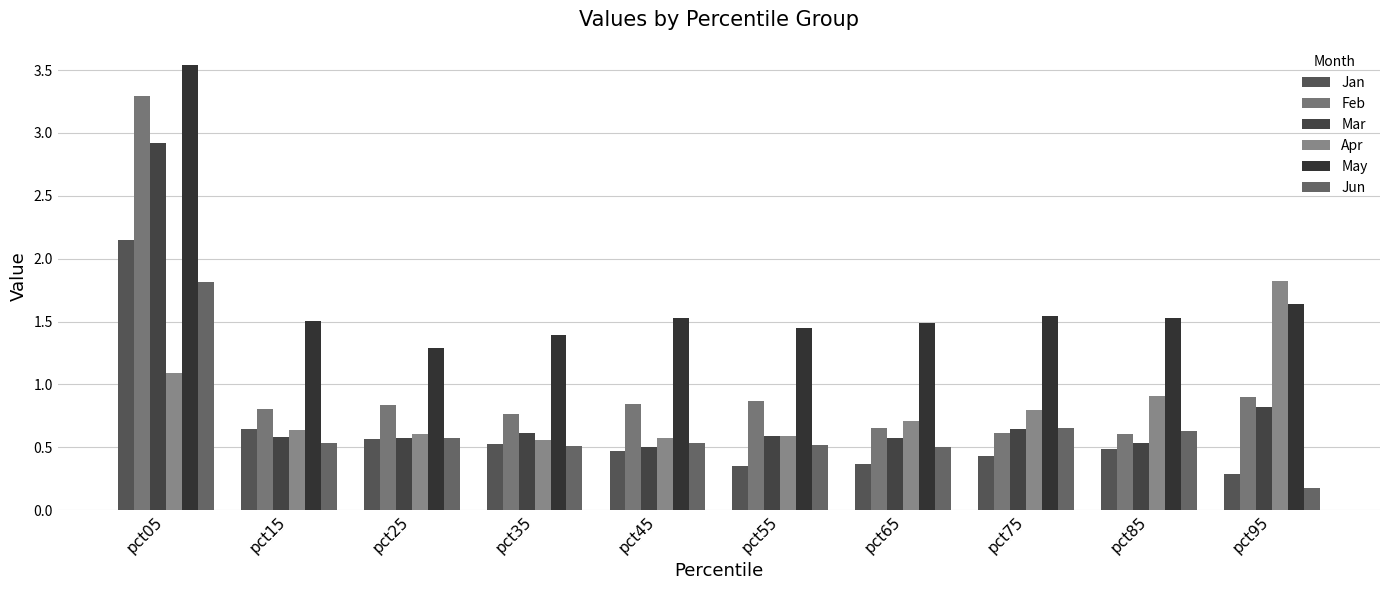

How many groups of bars are there?

10